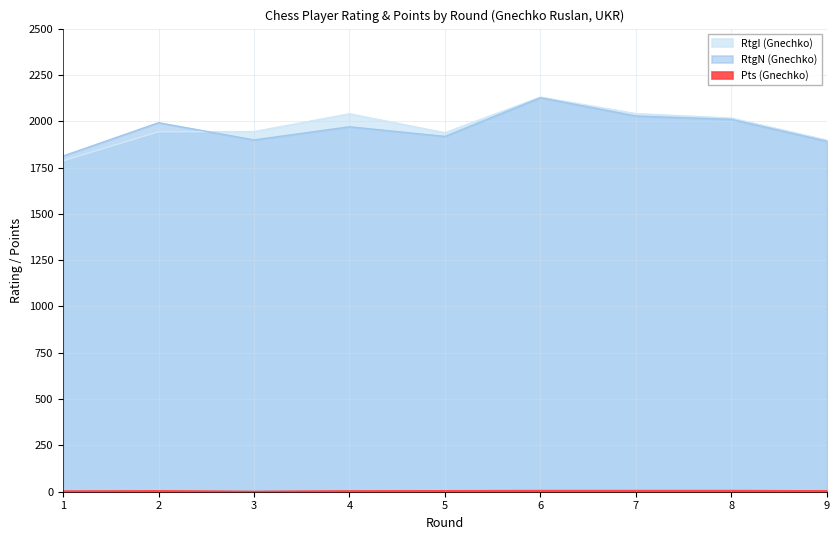

What is the average value of the Pts (Gnechko) series?

5.0